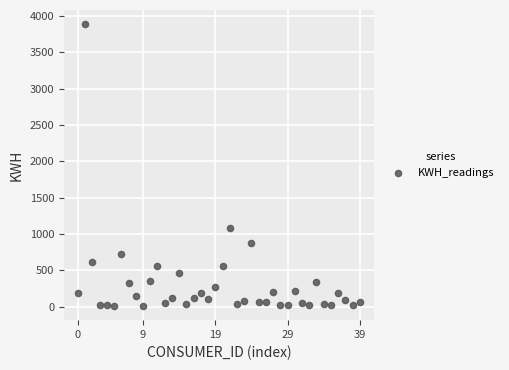

What is the range of Y values (max minus min)?

3877.4